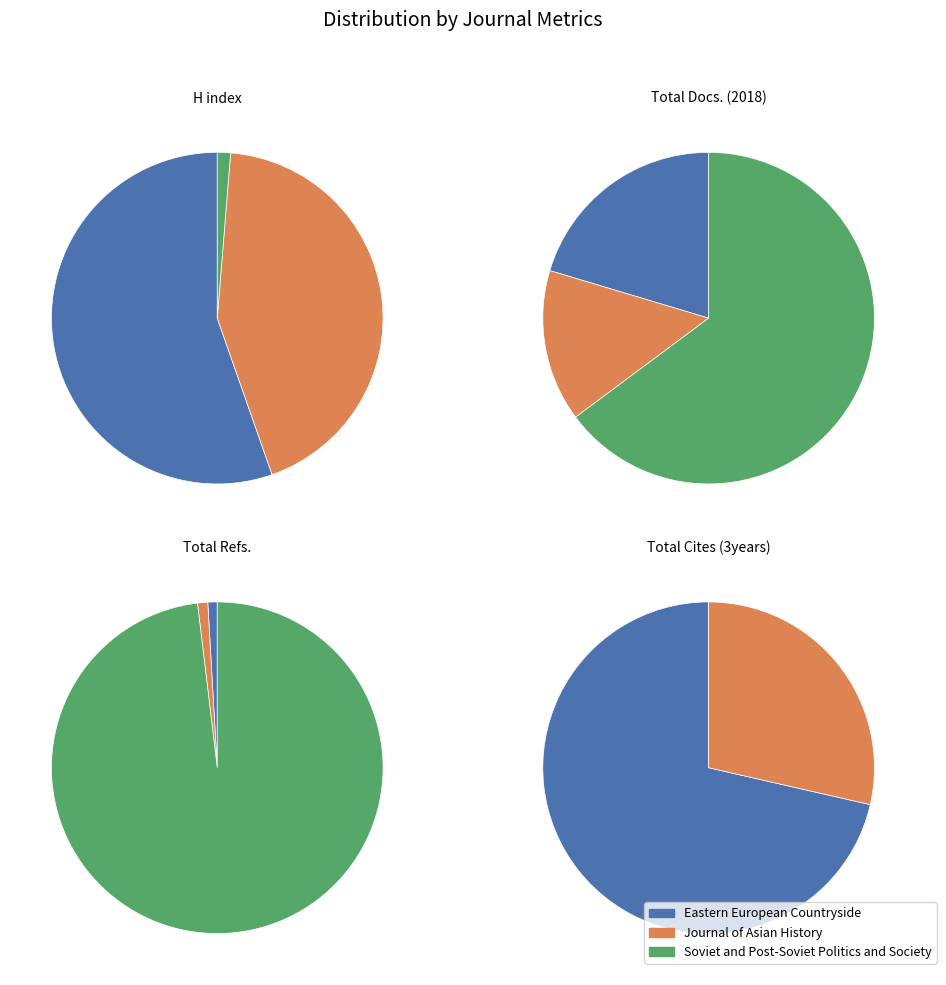

How many slices are in this pie chart?

3